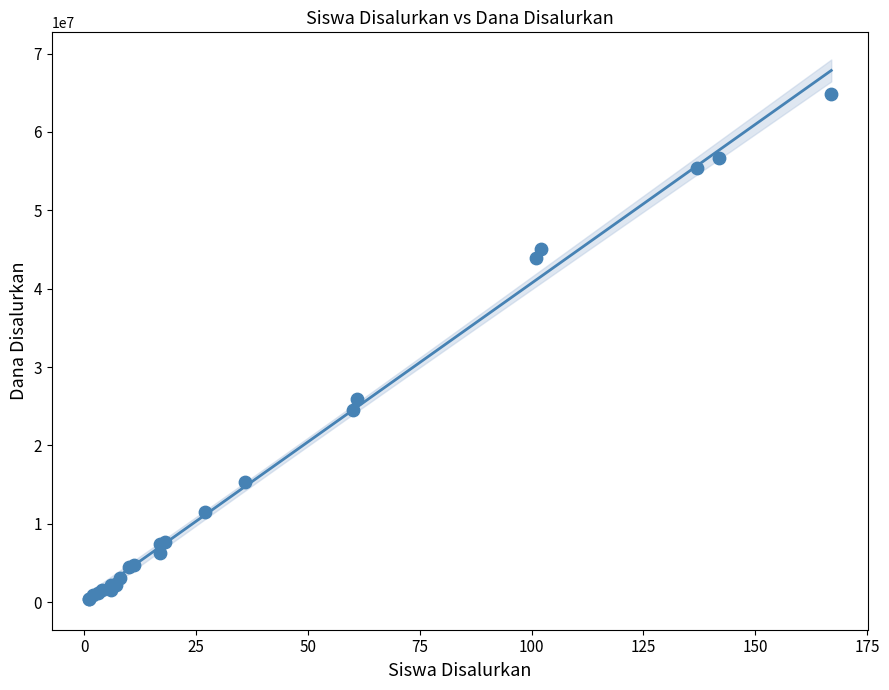

What Y value in the scatter plot is closest to 32625000?

25875000